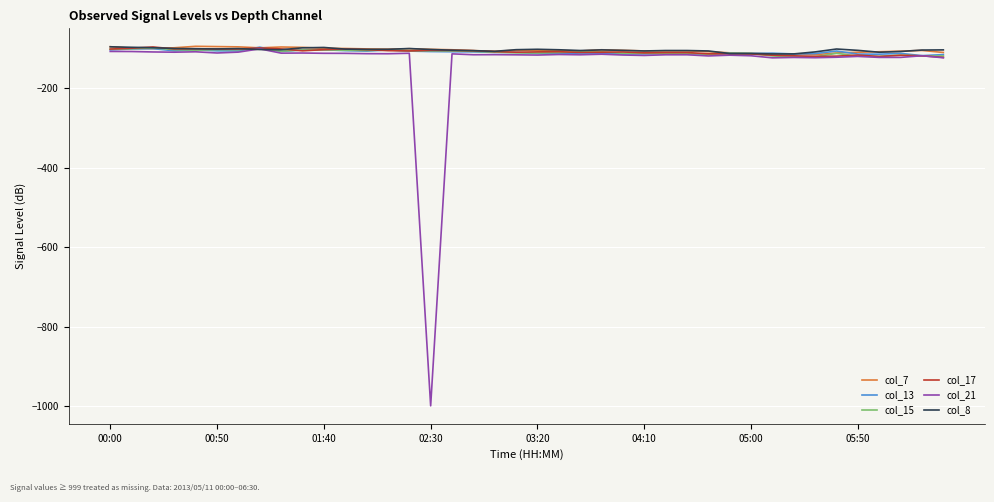

Which series has the widest spread of values?

col_21